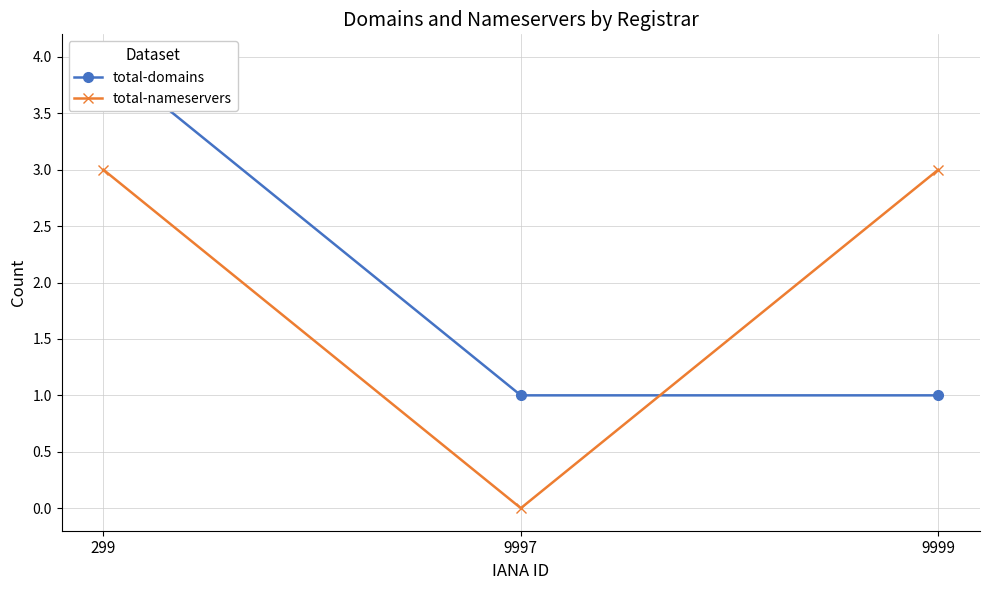

At which label is total-domains closest to 2?

9997